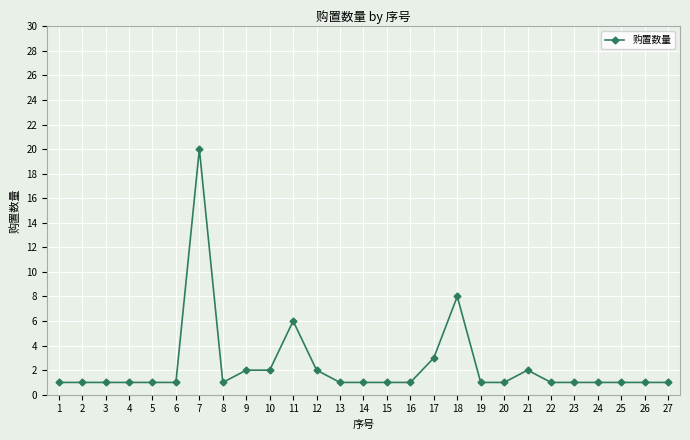

Reading left to right, list all the values displayed in this chart.

1	1	1	1	1	1	20	1	2	2	6	2	1	1	1	1	3	8	1	1	2	1	1	1	1	1	1